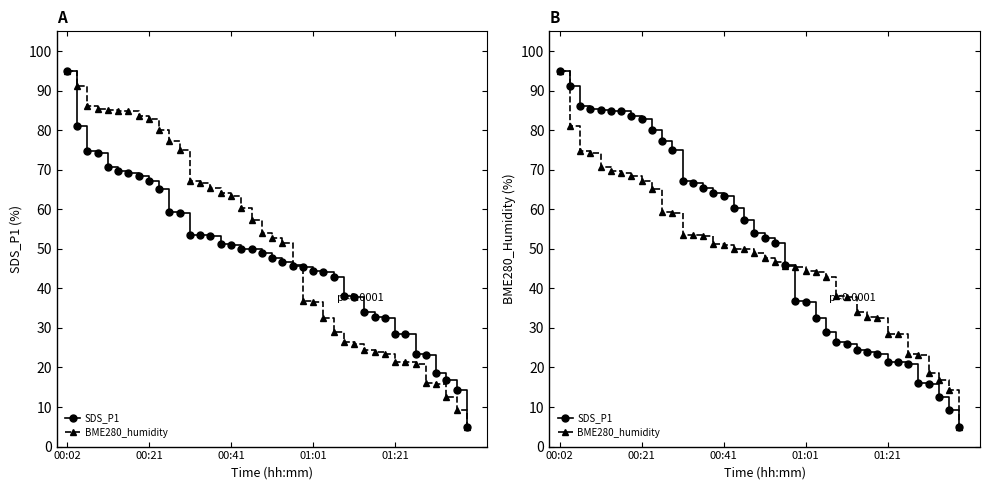

At which category is the sum across all series the highest?

00:02